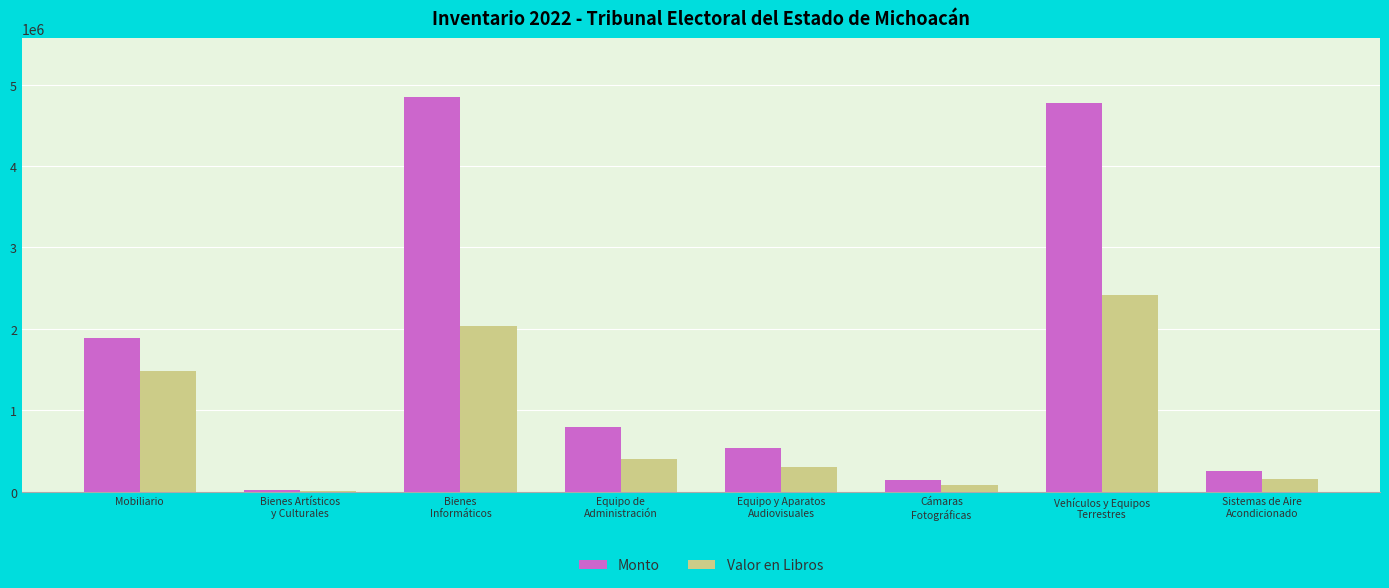

What are all the series names shown in the legend?

Monto, Valor en Libros